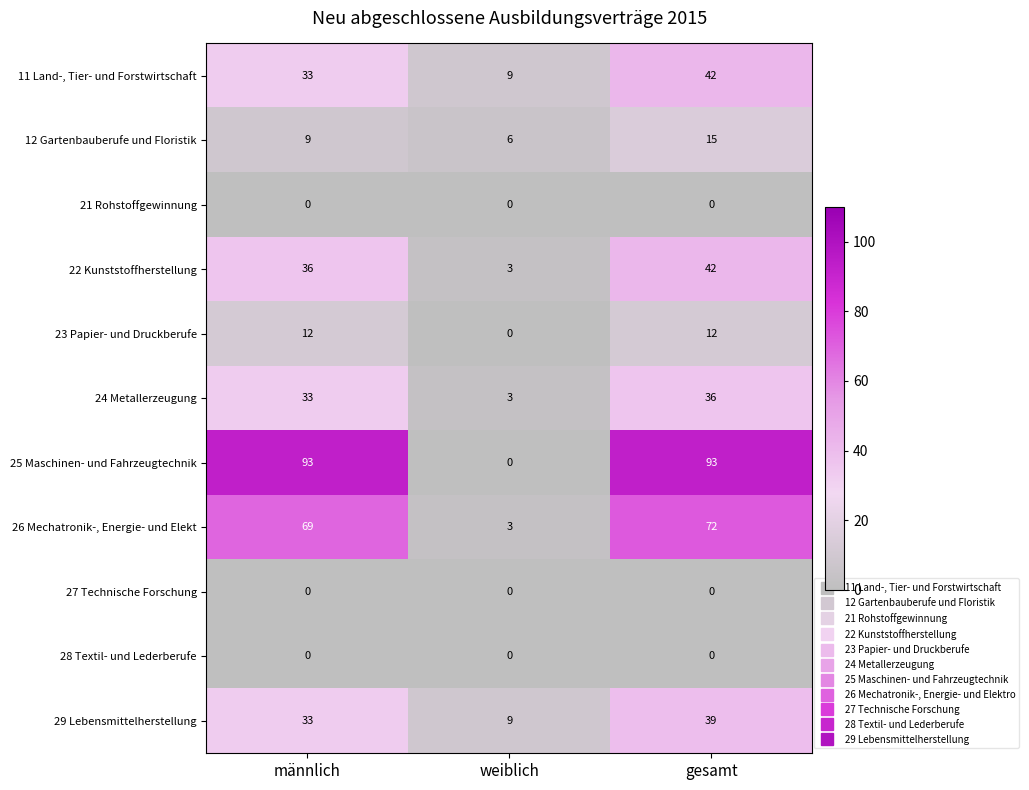

What is the greatest value displayed?

93